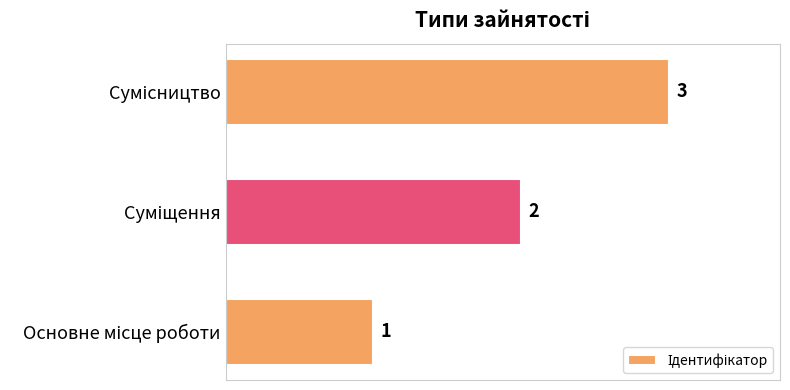

What is the maximum value shown in the chart?

3